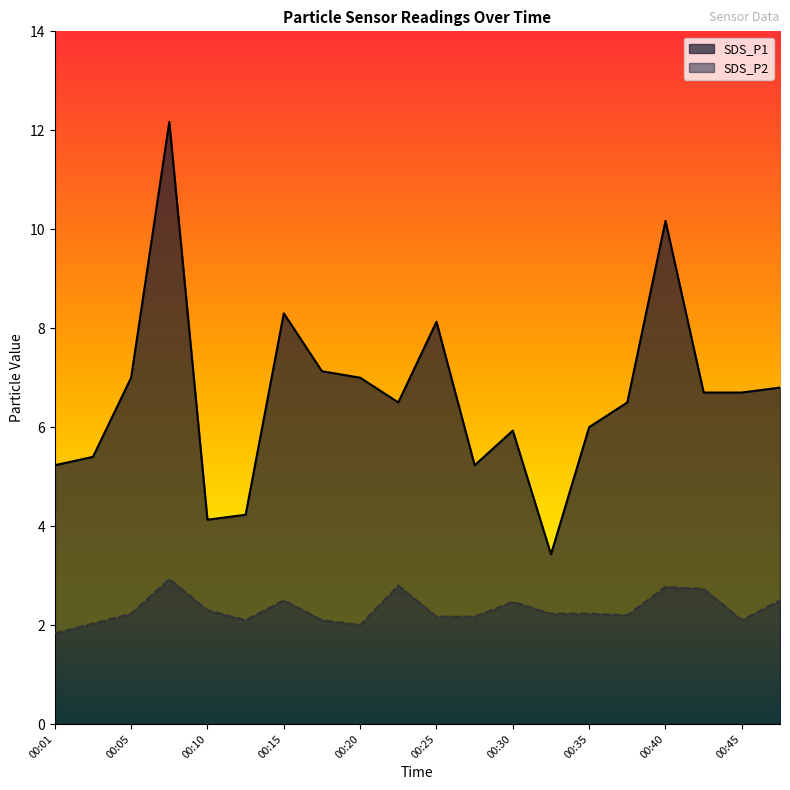

Rank the series by their maximum value, from lowest to highest.

SDS_P2, SDS_P1